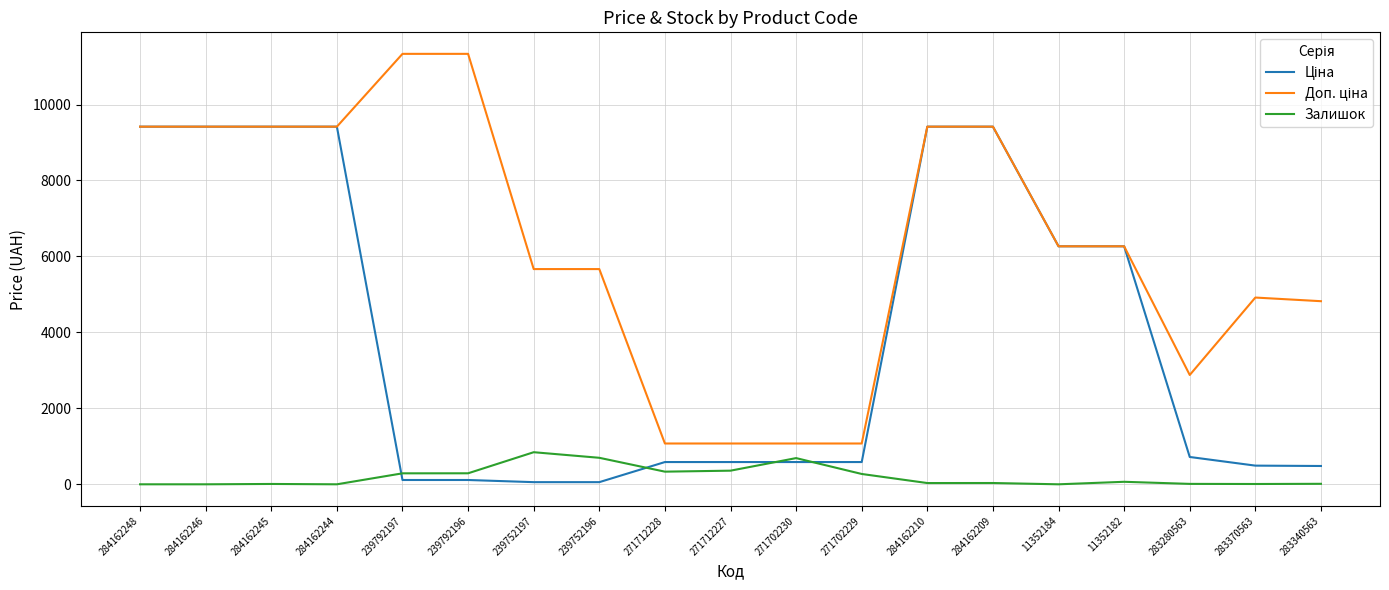

The value of Залишок at 11352184 is -581.0. True or false?

False